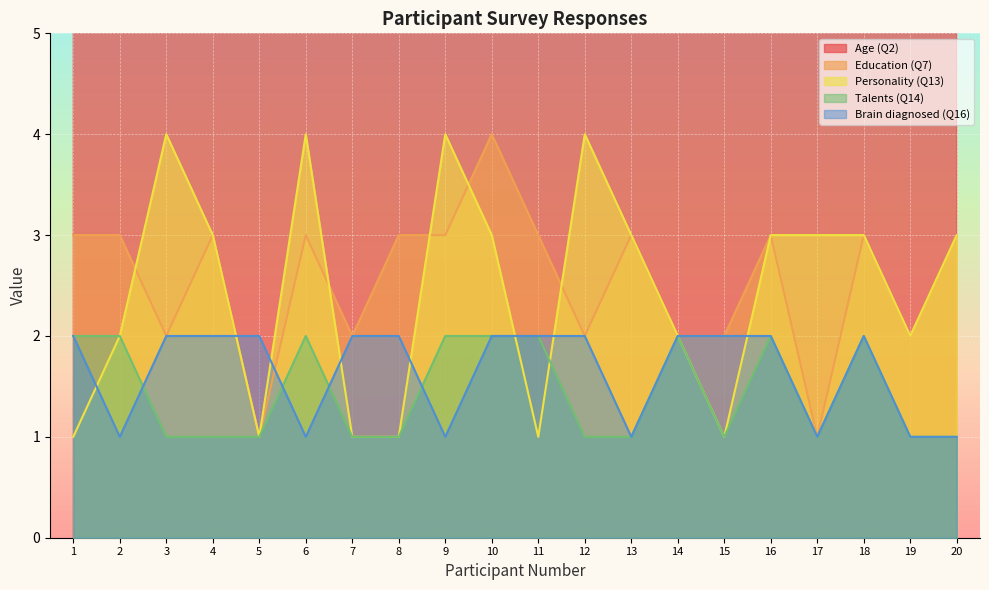

In Brain diagnosed (Q16), how many points are lower than both neighbors (excluding endpoints)?

5